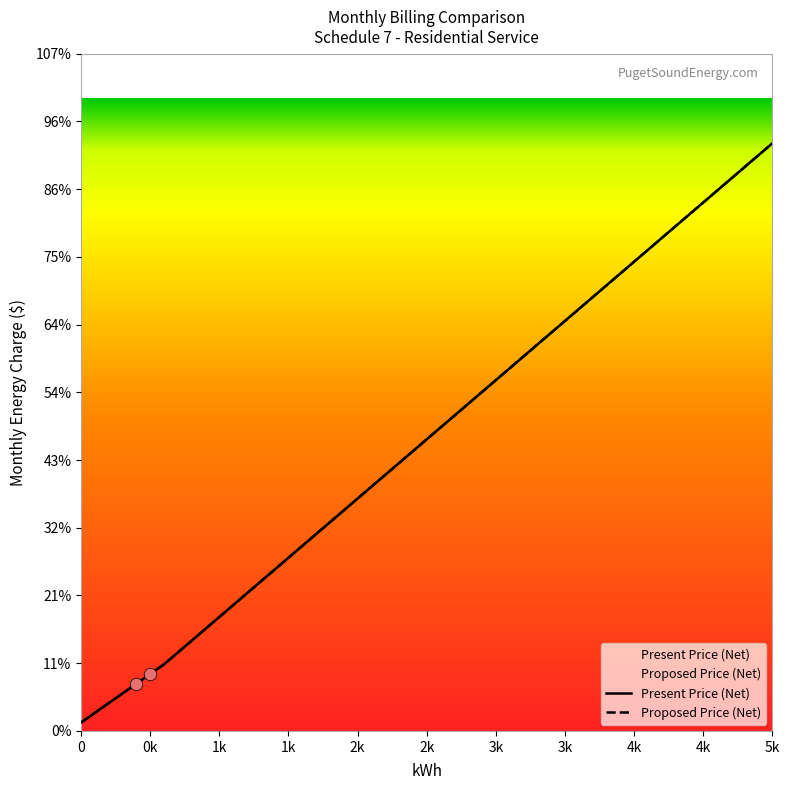

Which series has the largest total across all categories?

Present Price (Net)